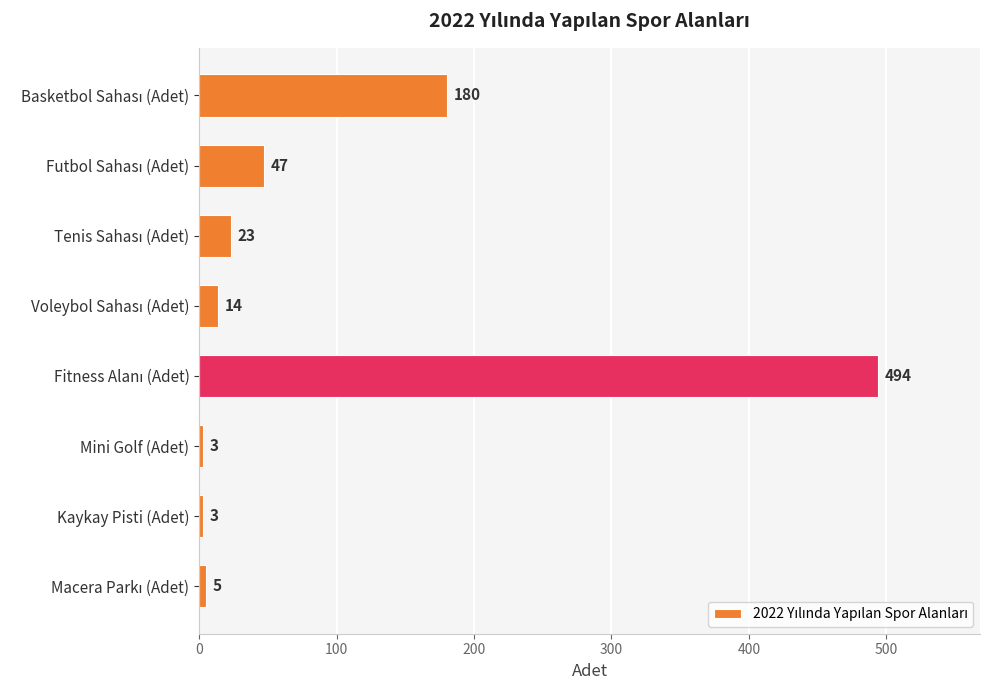

What is the label of the 6th bar from the top?

Mini Golf (Adet)